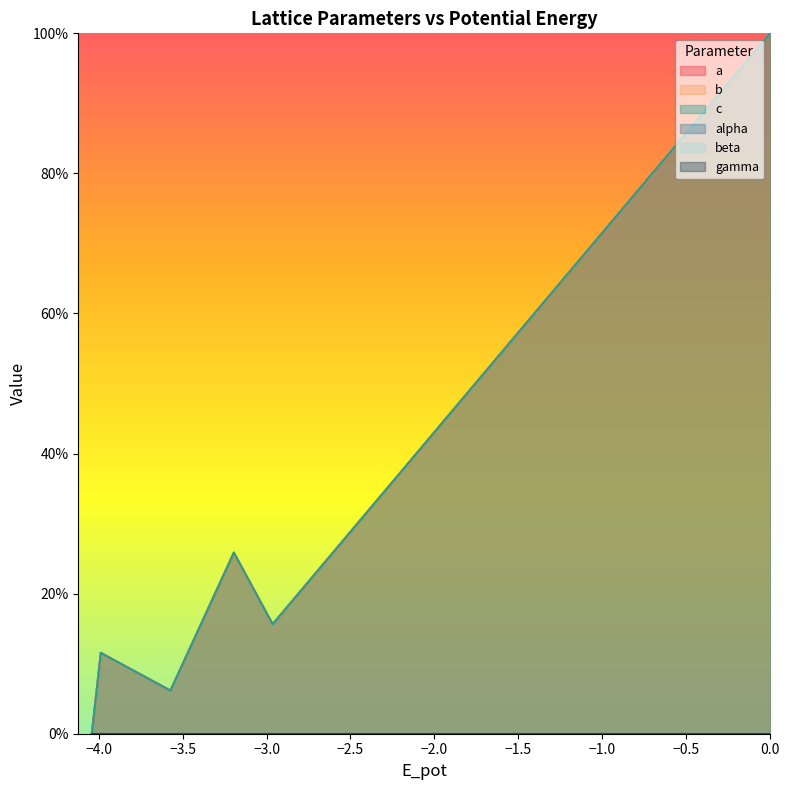

What is the maximum value for a?

100.0